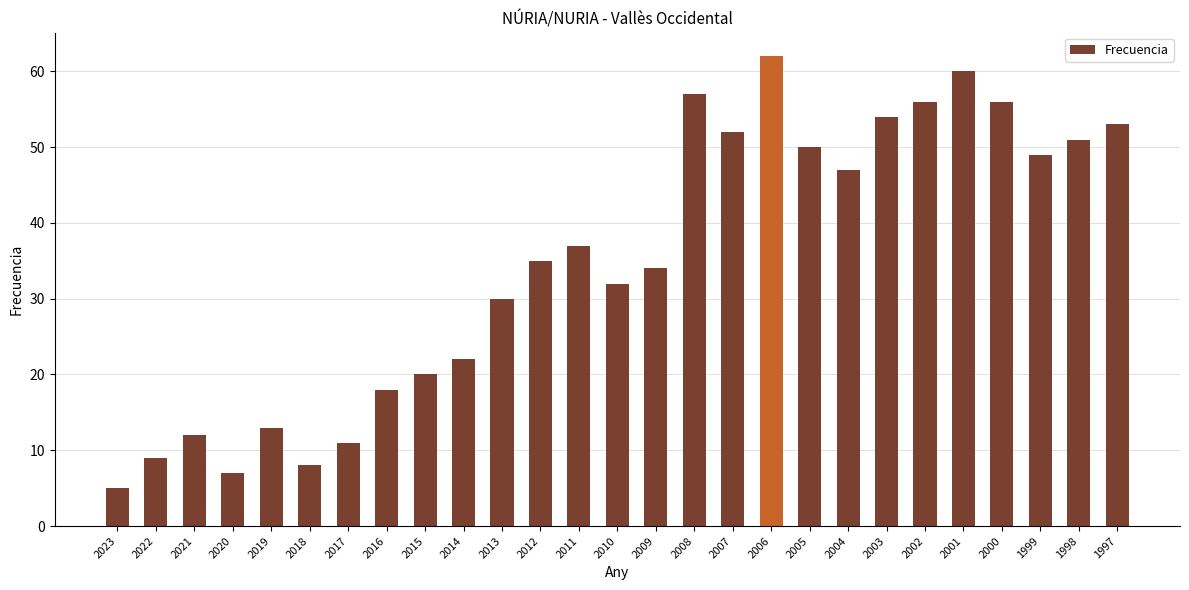

Approximately how many times larger is the value at 2016 compared to 2005?

0.4